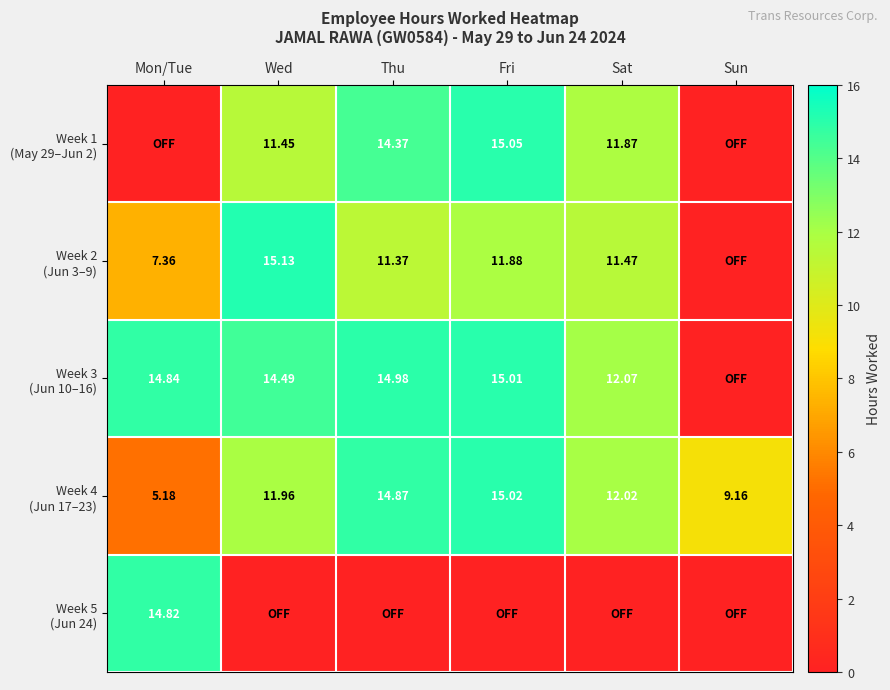

Between Mon/Tue and Fri, which series saw the biggest shift?

Week 1 (May 29–Jun 2)